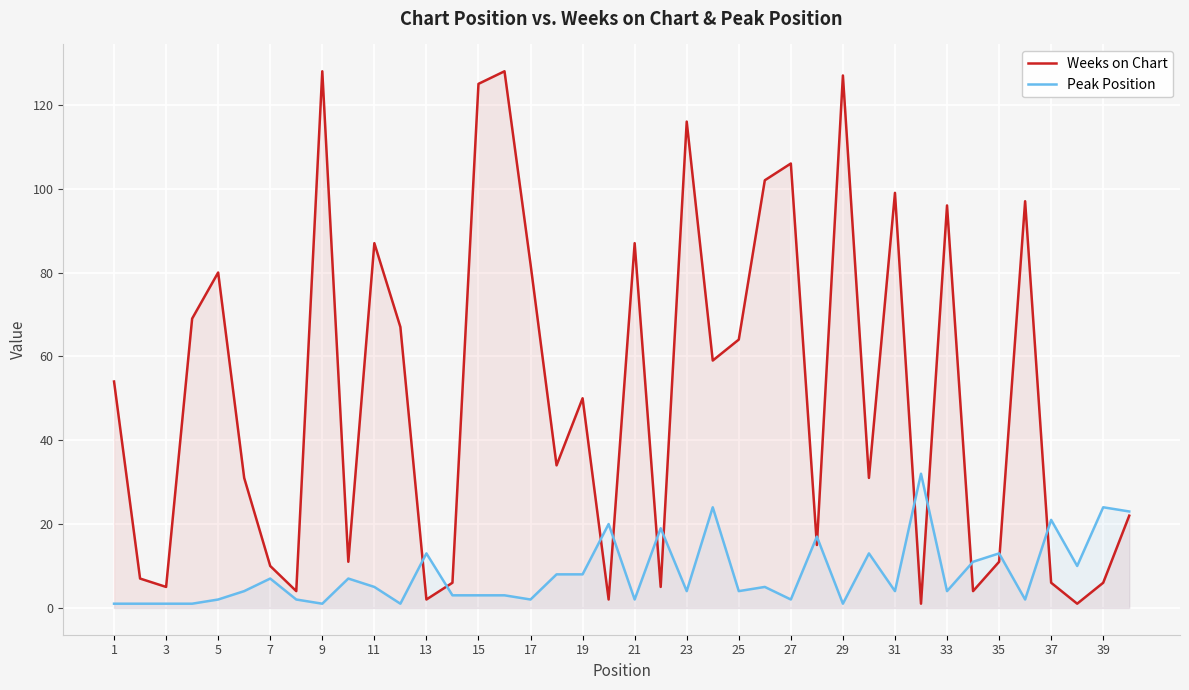

The value of Weeks on Chart at 21 is 87. True or false?

True